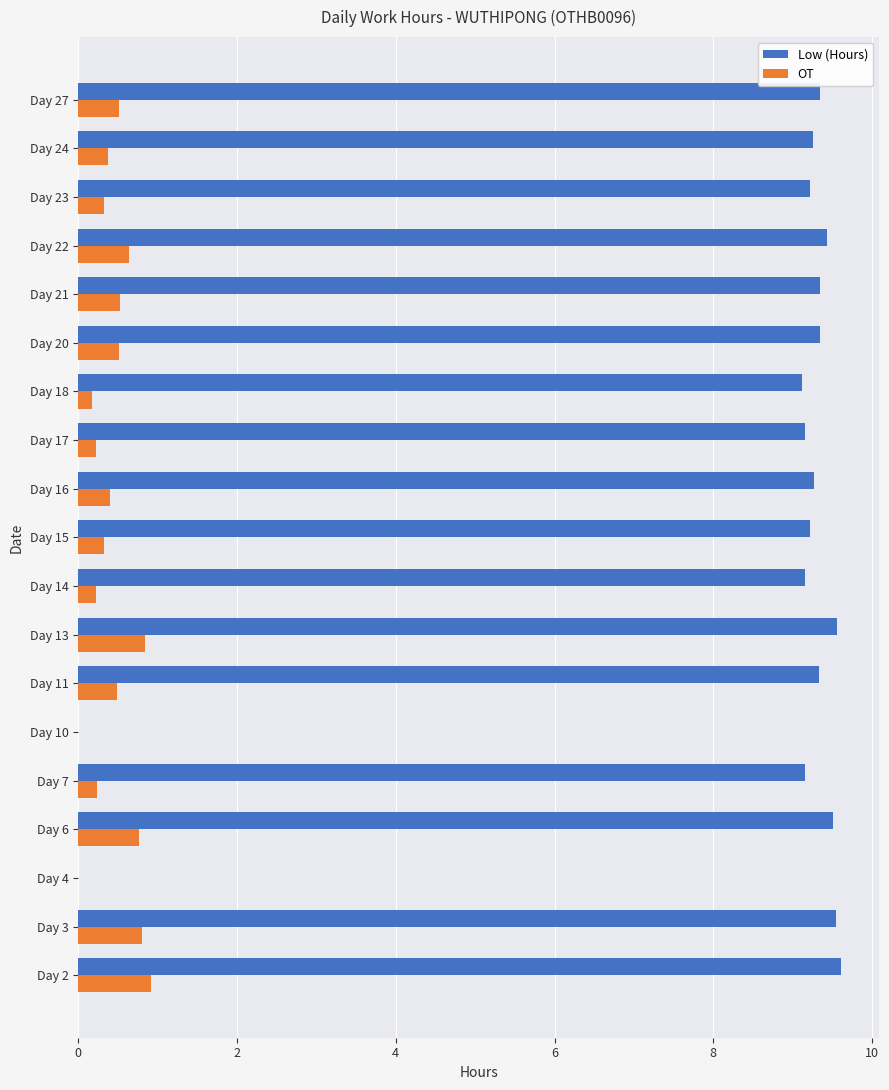

What is the sum of the Low (Hours) values at Day 11 and Day 3?

18.9